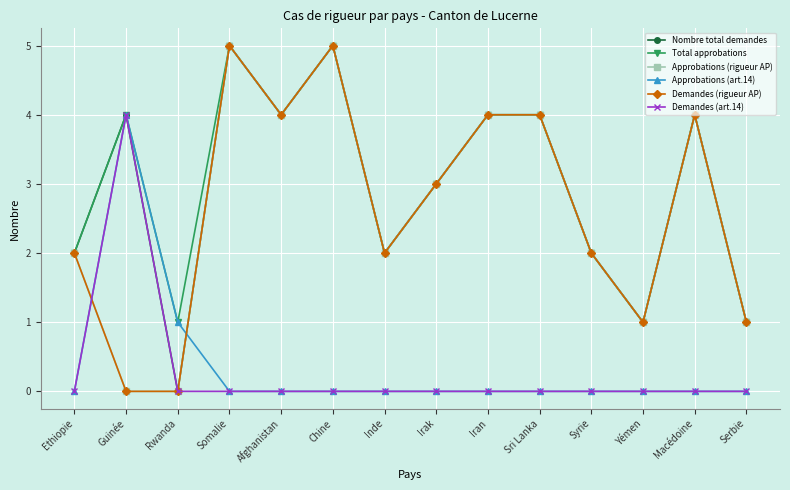

How many lines are shown in the chart?

6